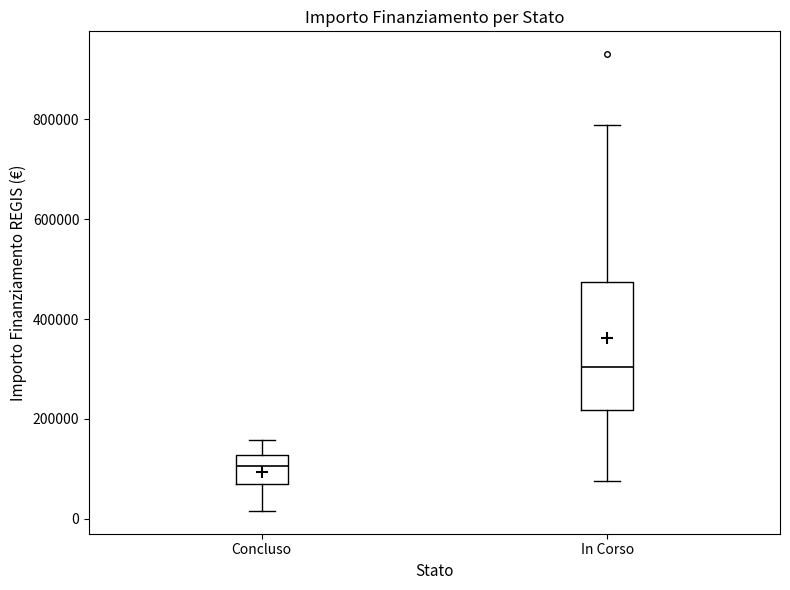

Reading left to right, read every box against the y-axis: the position of its median line, the range the box covers, and the ends of its whiskers. The values are not printed on the chart, so give them approximately, as read against the axis.

Concluso: median 100000, box 60000 to 120000, whiskers 20000 to 160000
In Corso: median 300000, box 220000 to 480000, whiskers 80000 to 780000